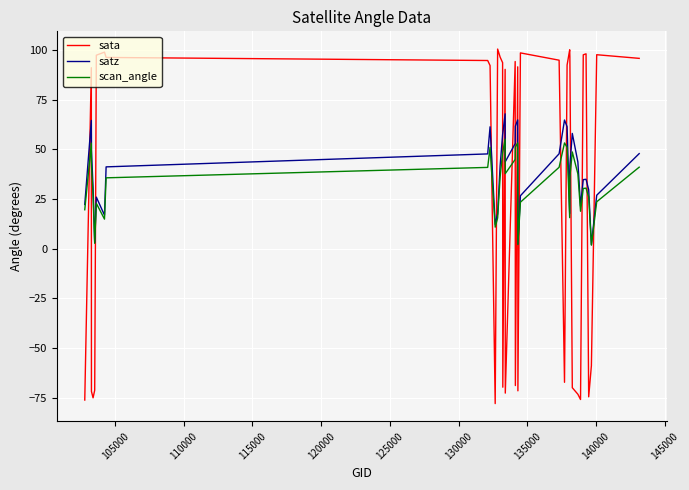

Which series has the widest spread of values?

sata